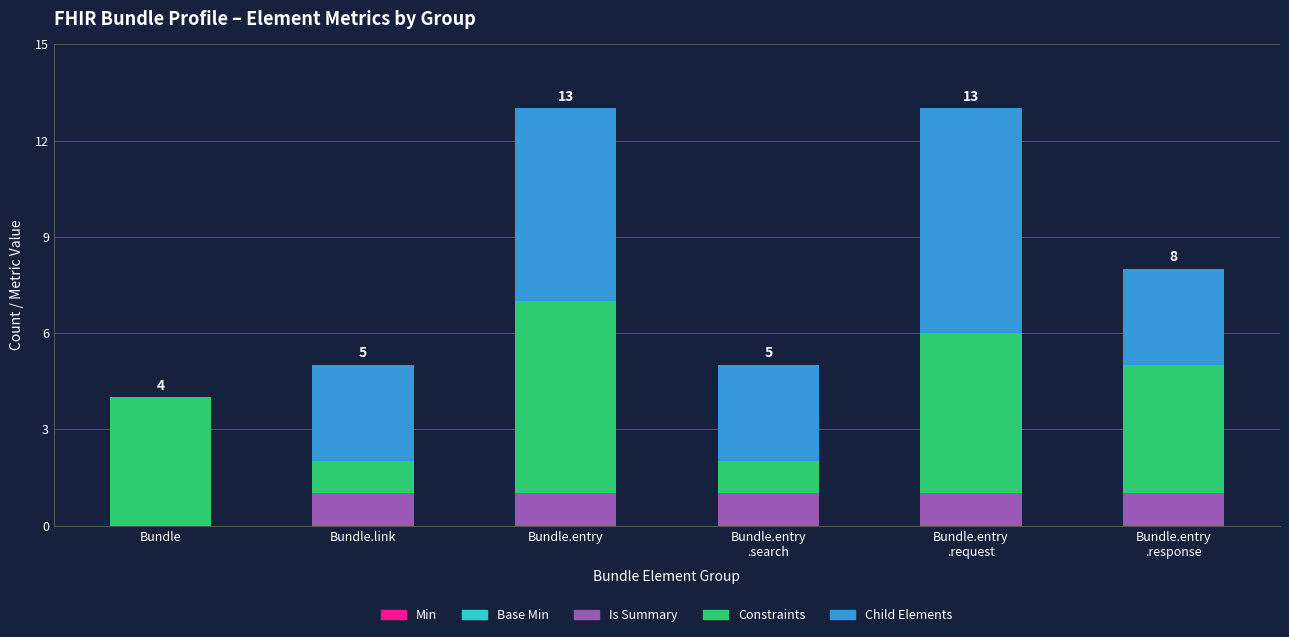

What is the total value across all series at Bundle.entry?

13